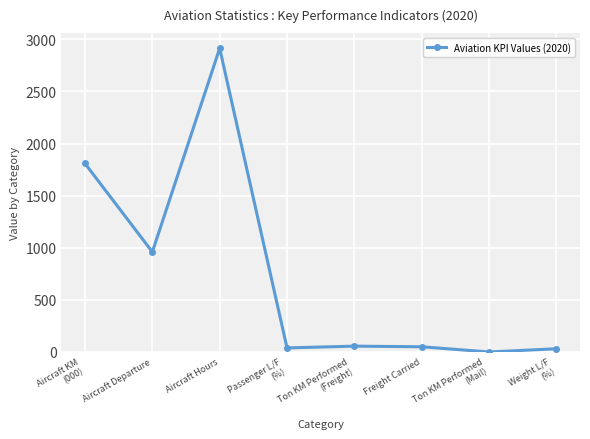

What is the value of the 1st point from the left?

1809